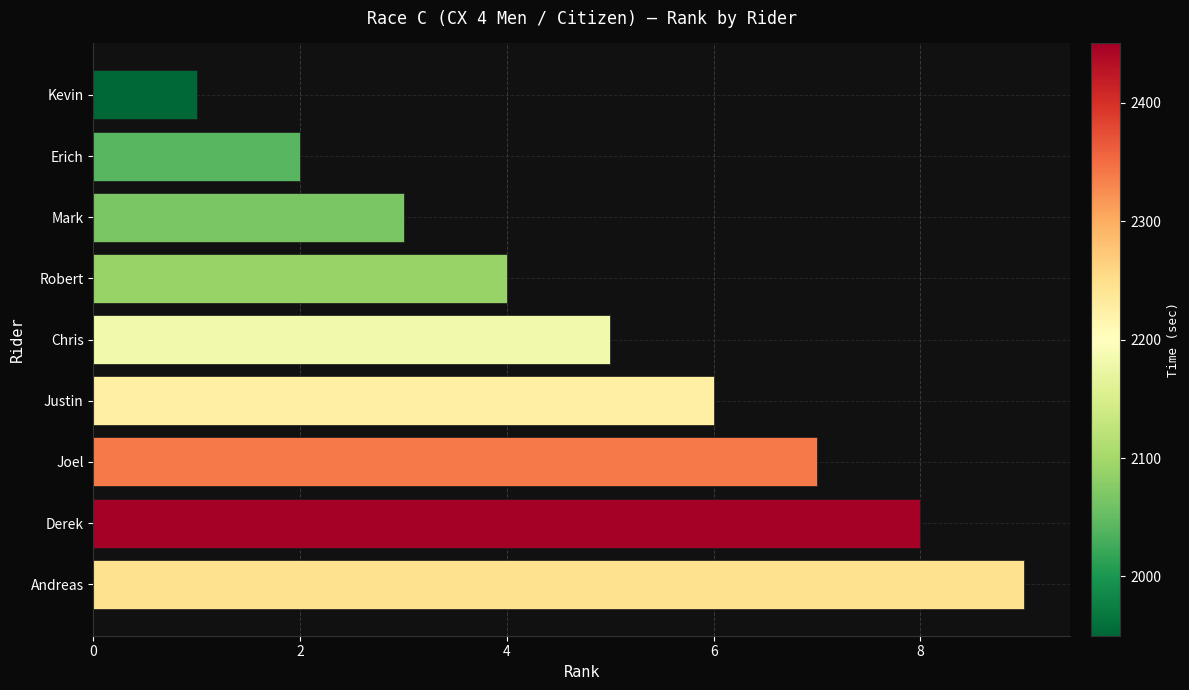

How many values are below 5?

4